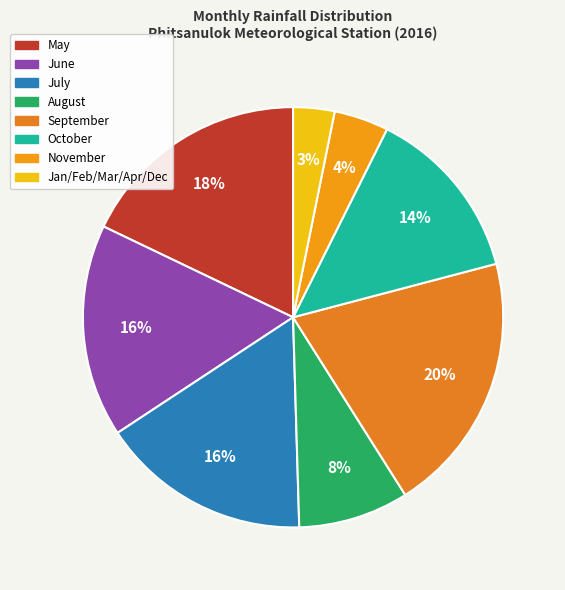

How many segments does this pie chart have?

8